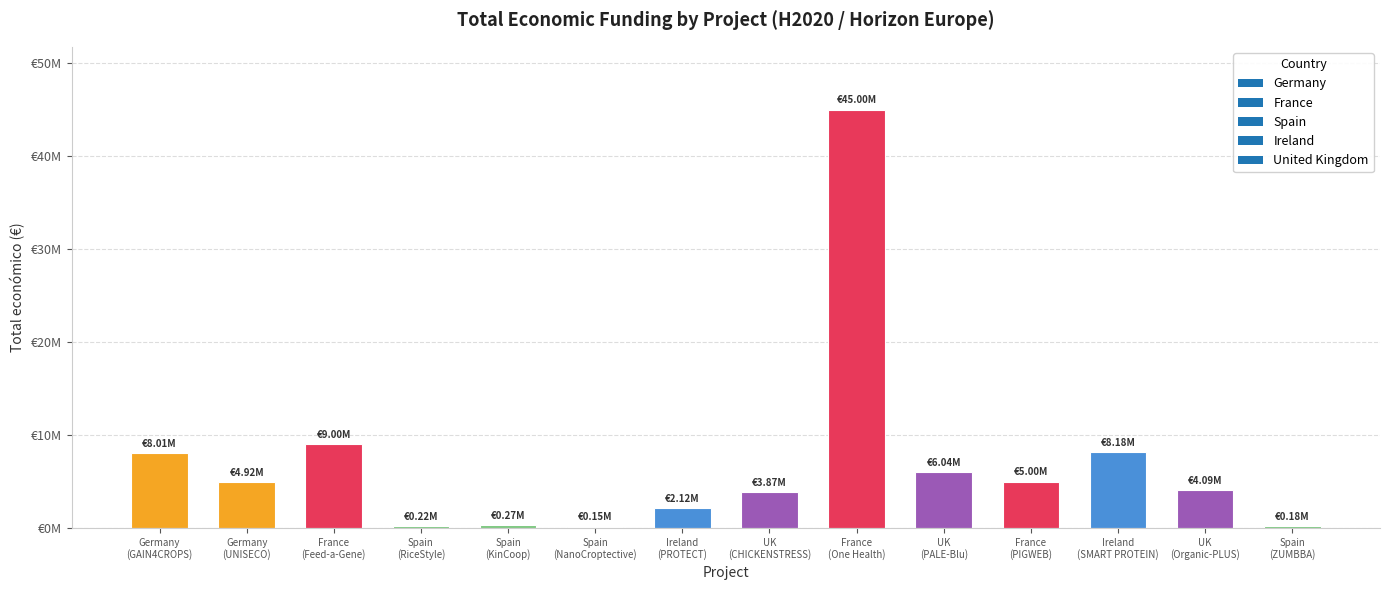

Which label corresponds to the smallest value in the chart?

Spain
(NanoCroptective)